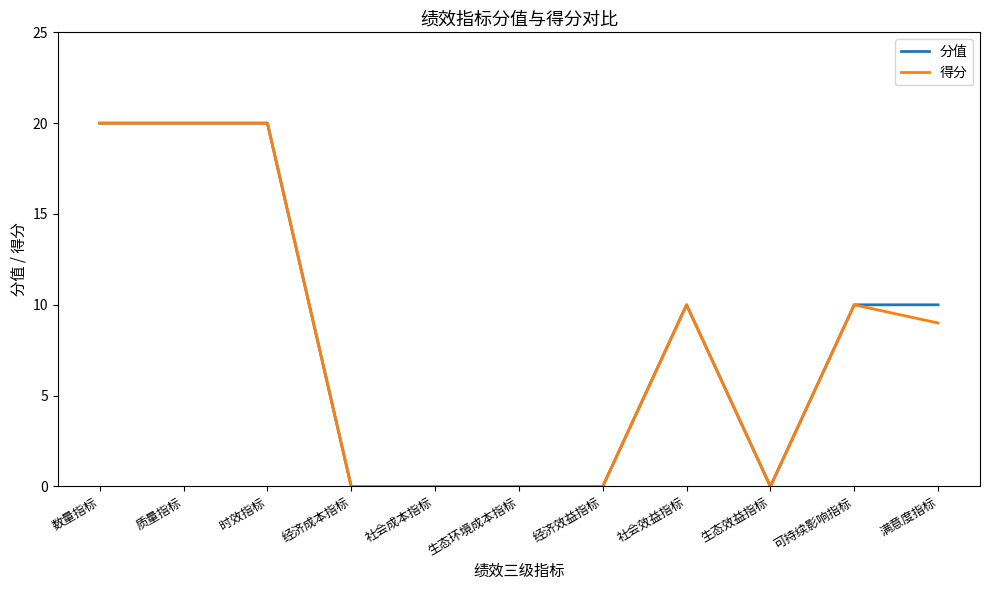

What value does the 分值 series have at 可持续影响指标, to the nearest 5?

10